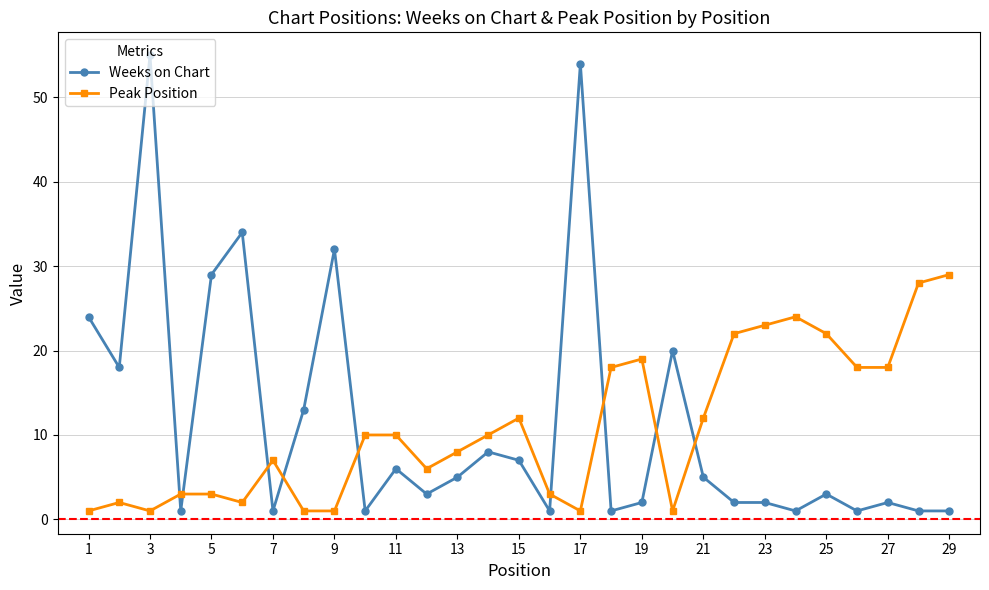

Which series ends up on top after the final intersection of Peak Position and Weeks on Chart?

Peak Position